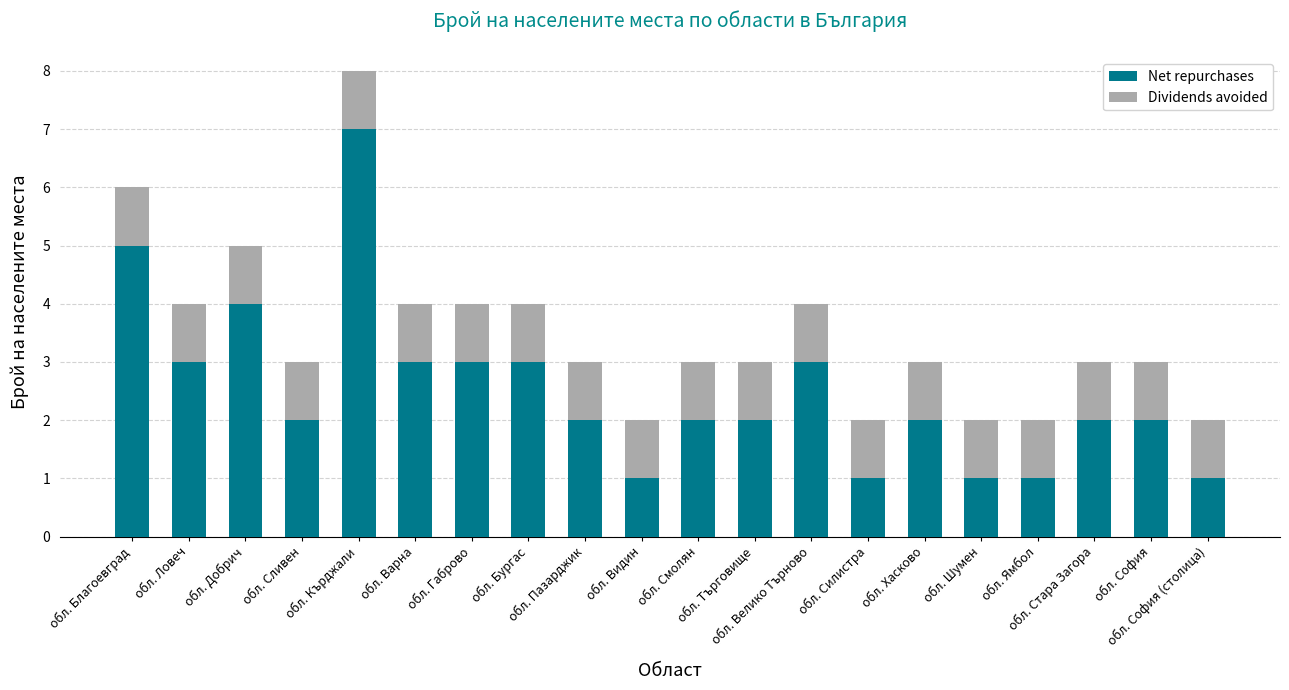

What is the difference between the maximum and second lowest values in the Net repurchases series?

6